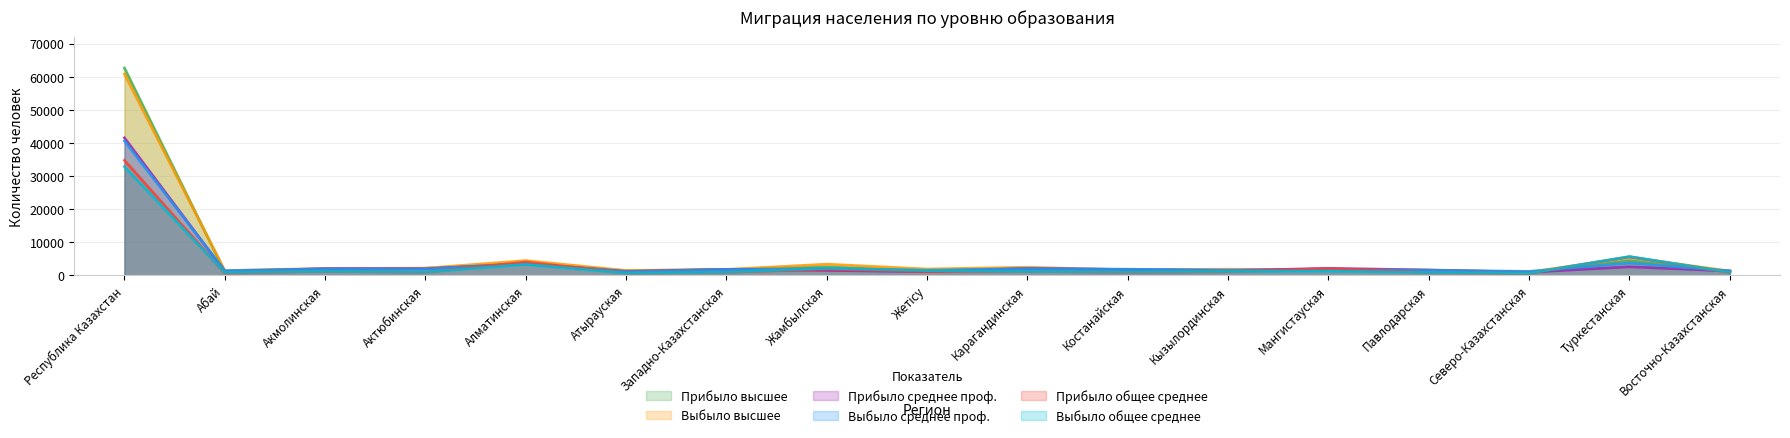

What is the sum of the Выбыло среднее проф. values at Павлодарская and Мангистауская?

3202